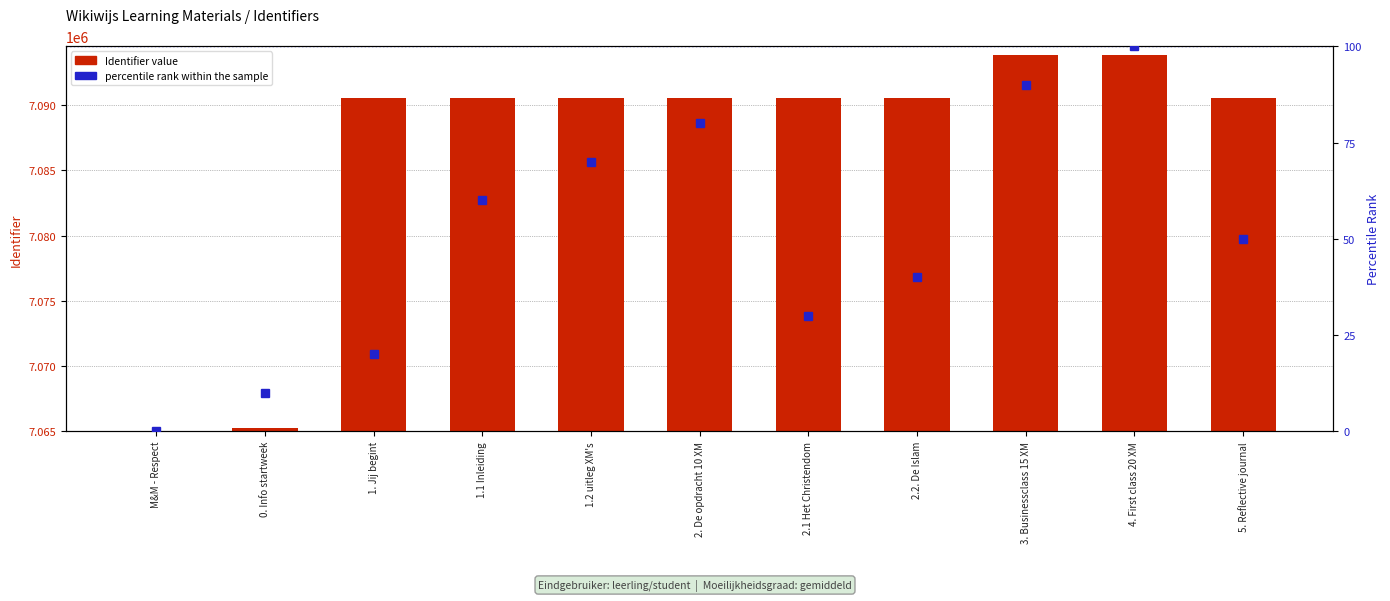

Where is percentile rank within the sample nearest to the value 50?

5. Reflective journal